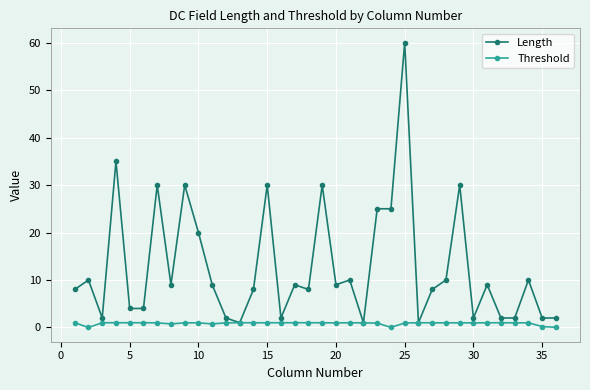

True or false: Length has more than 1 interior local peaks.

True